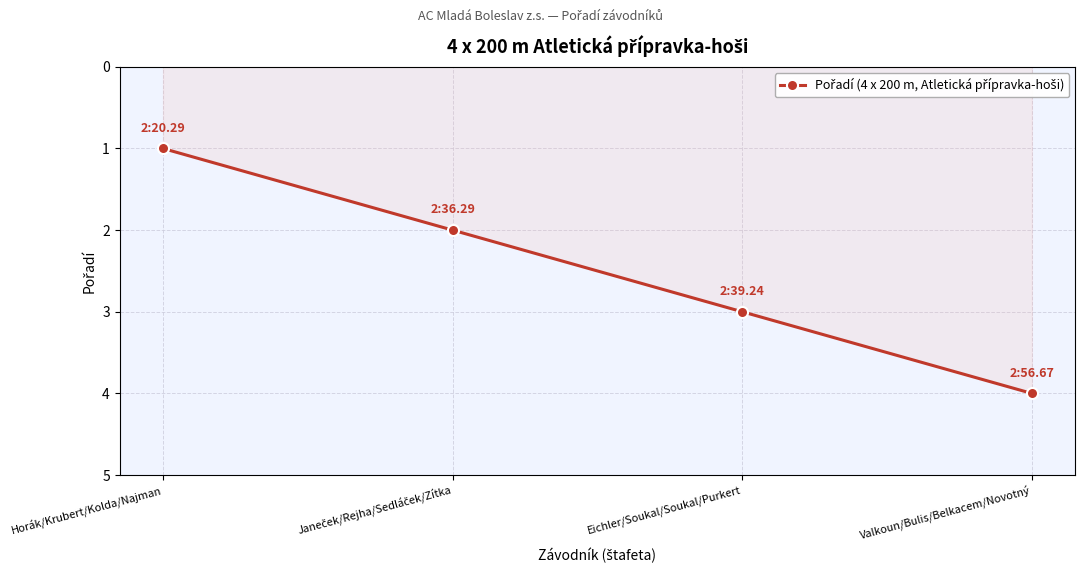

How many values are between 2 and 4?

3